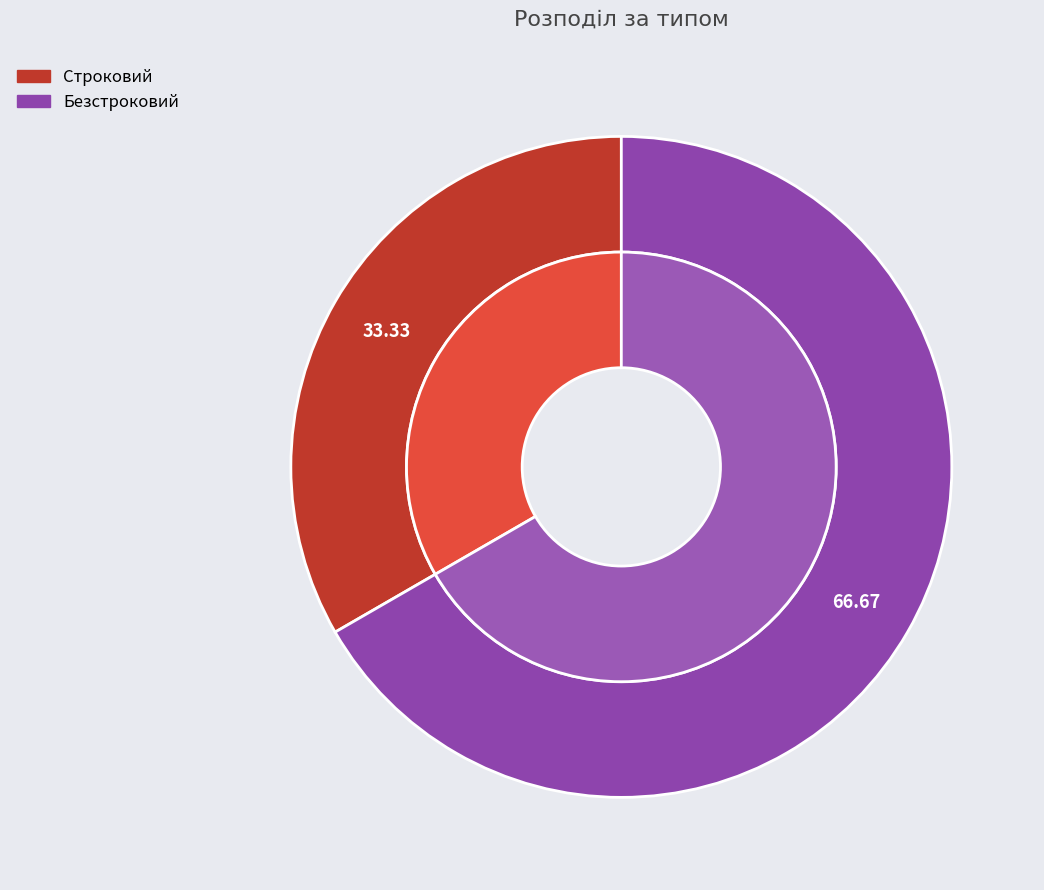

Which category has the biggest portion of the pie?

Безстроковий